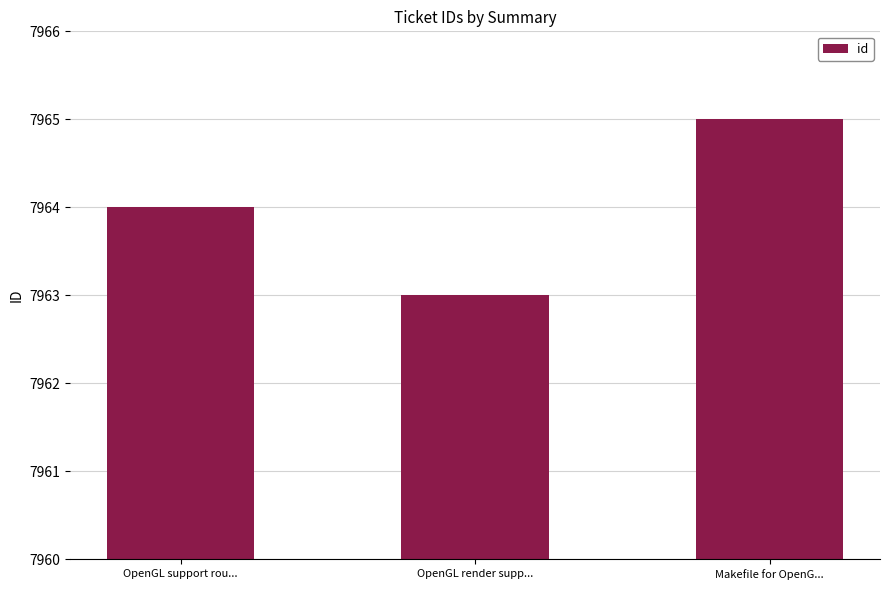

Reading left to right, list all the values displayed in this chart.

7964	7963	7965